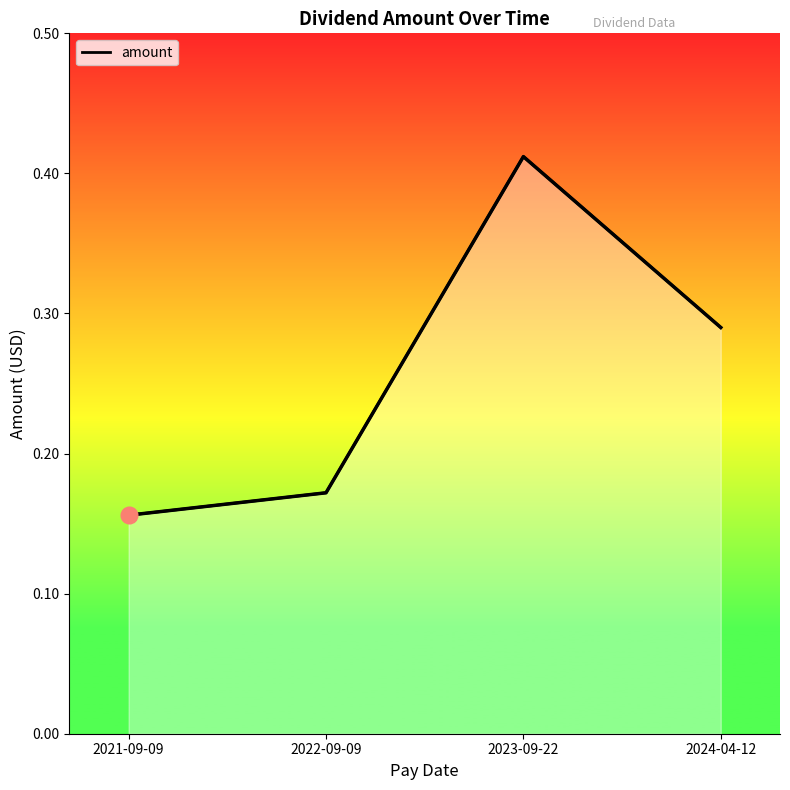

The value at 2021-09-09 is 0.2. True or false?

False